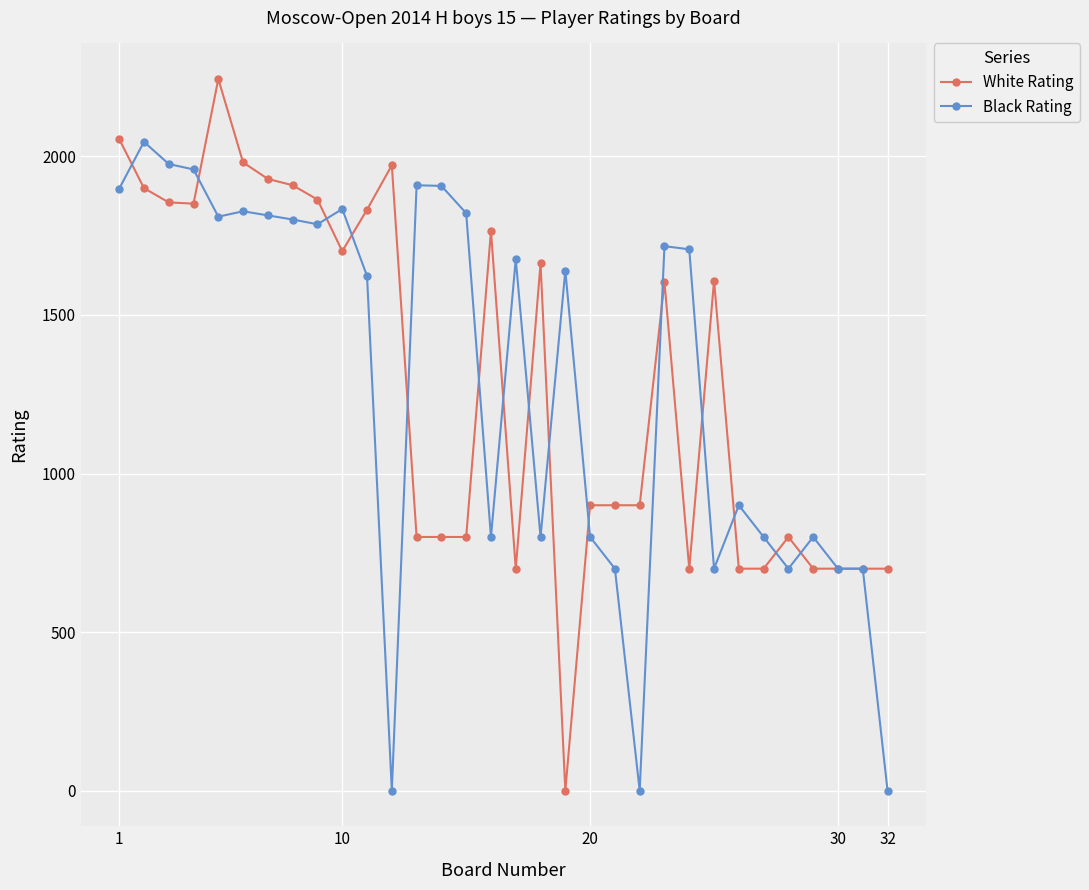

Which series has the widest spread of values?

White Rating